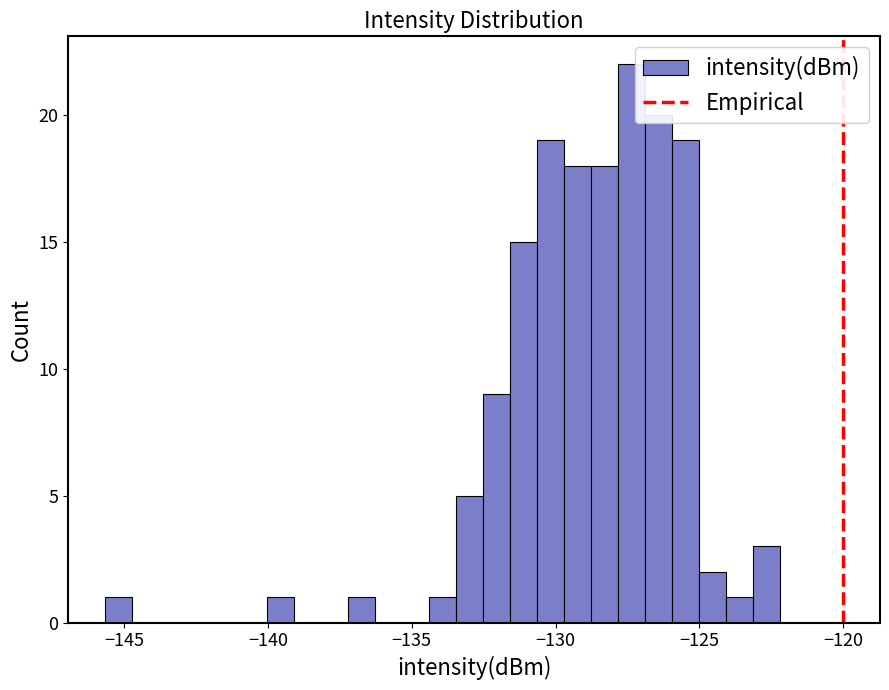

Around what value on the x-axis is the tallest bar? Give the approximate position of its centre, as read against the axis.

-127.5